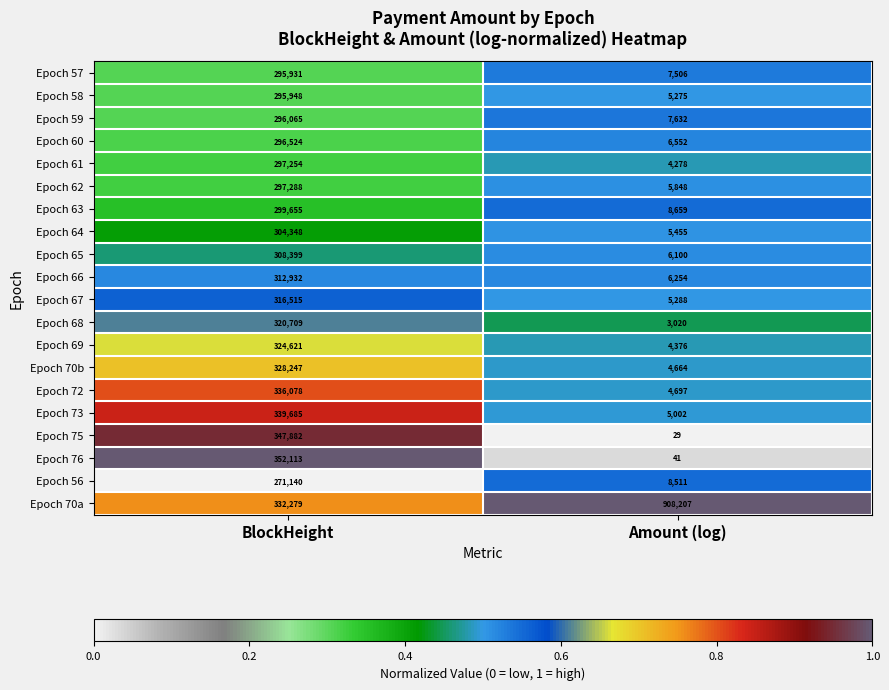

Which series has the largest total across all categories?

Epoch 70a